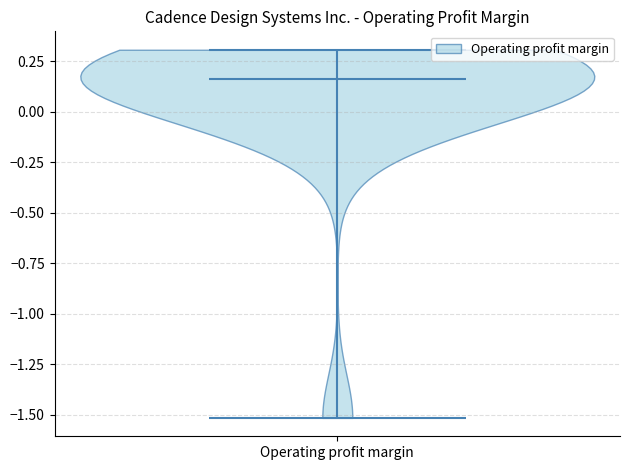

Read this violin plot against the y-axis: where its median line is, and the lowest and highest points the violin reaches. The values are not printed on the chart, so give them approximately, as read against the axis.

median line 0.15, lowest point -1.50, highest point 0.30